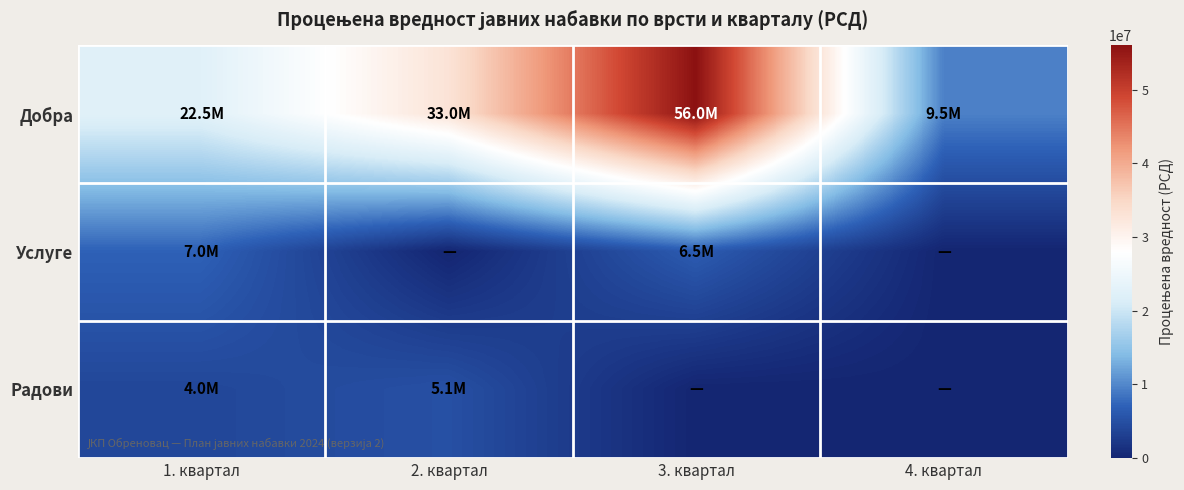

Reading left to right, extract all data points from this chart.

Добра: 1. квартал=22500000	2. квартал=33000000	3. квартал=56000000	4. квартал=9500000
Услуге: 1. квартал=7050000	2. квартал=0	3. квартал=6500000	4. квартал=0
Радови: 1. квартал=4000000	2. квартал=5100000	3. квартал=0	4. квартал=0